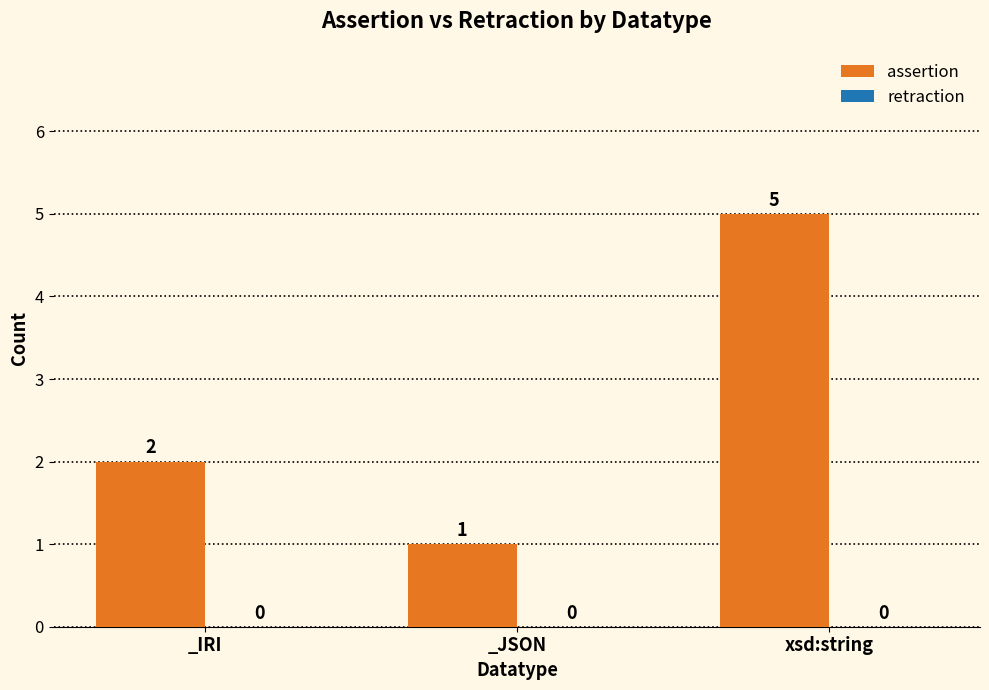

What is the average value?

3